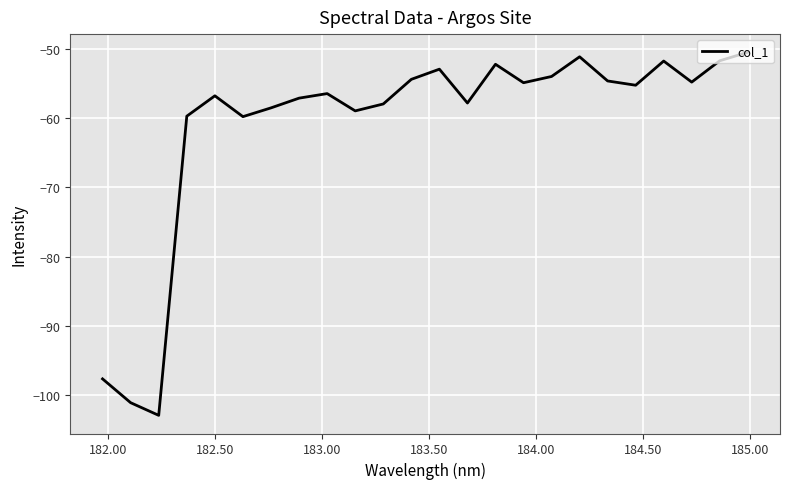

What is the smallest value displayed?

-102.9